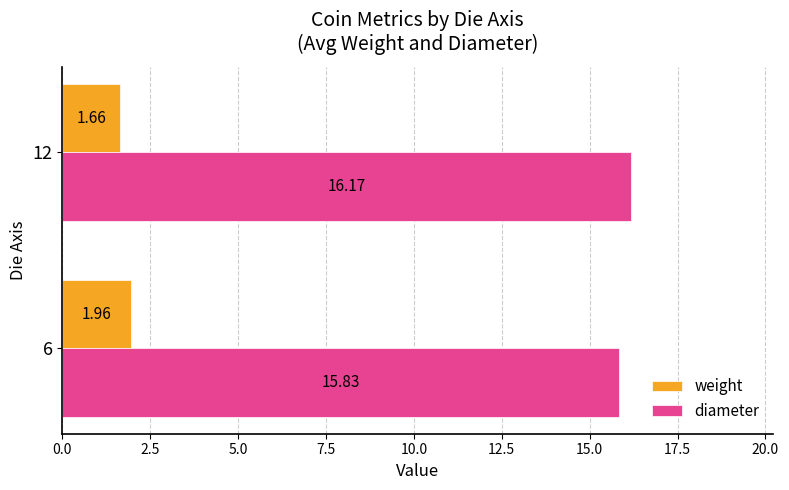

Which series has the largest total across all categories?

diameter